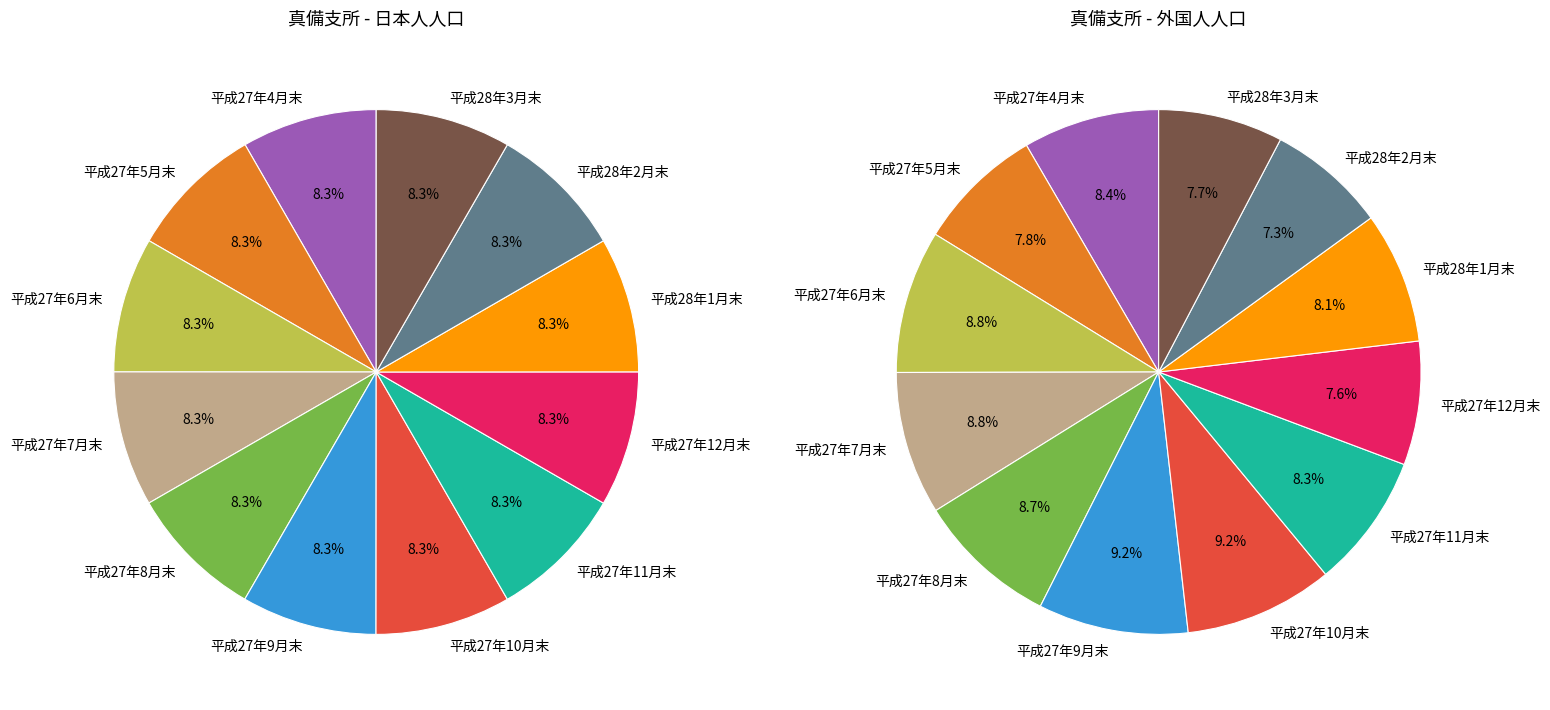

What percentage is the 平成27年10月末 slice, to the nearest percent?

8%